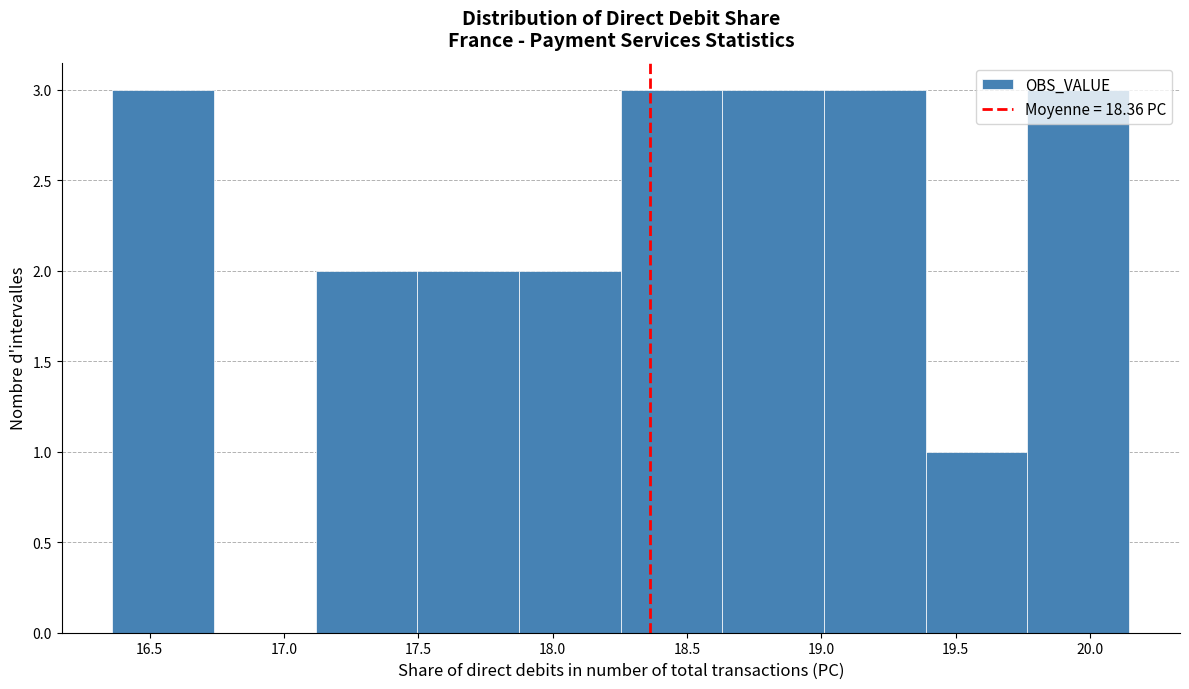

Reading left to right, transcribe this chart: for each bar, give the range it covers on the x-axis and its height. Neither the bar edges nor the heights are printed on the chart, so give them approximately, as read against the axes.

16.35 to 16.75: 3
16.75 to 17.10: 0
17.10 to 17.50: 2
17.50 to 17.90: 2
17.90 to 18.25: 2
18.25 to 18.65: 3
18.65 to 19.00: 3
19.00 to 19.40: 3
19.40 to 19.75: 1
19.75 to 20.15: 3